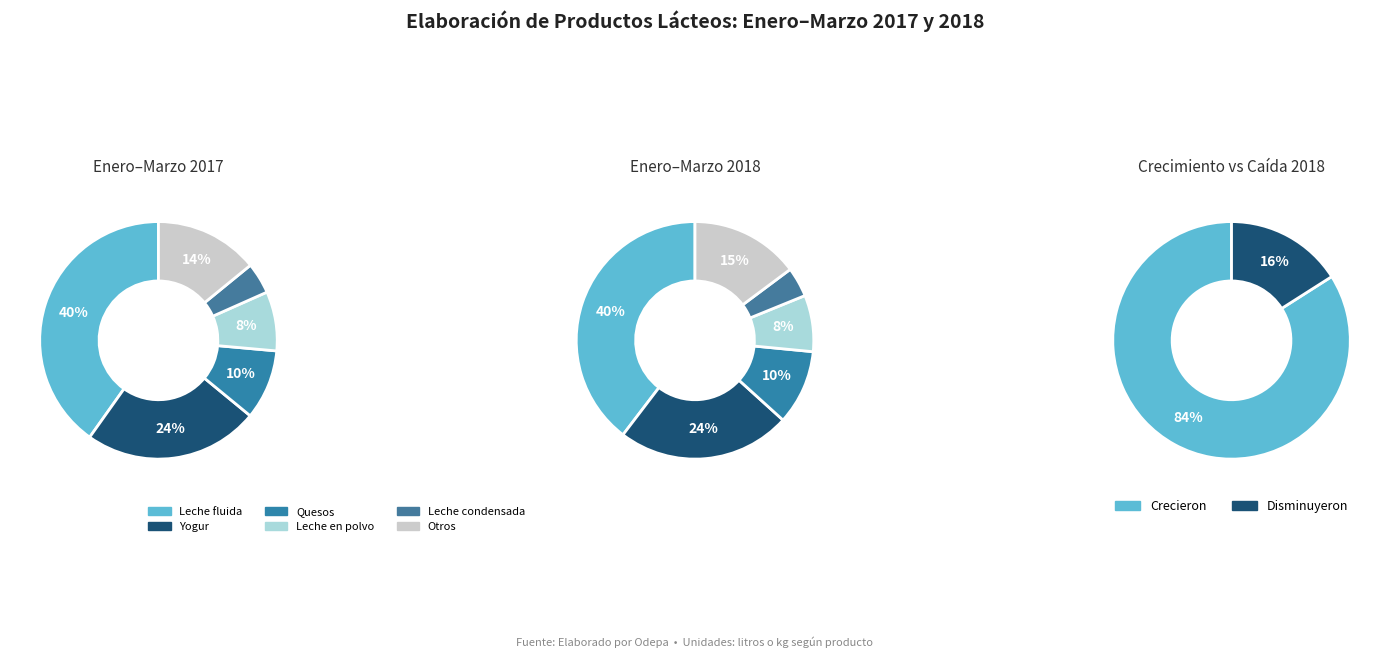

Is it true that Manjar is 1% of the pie?

False